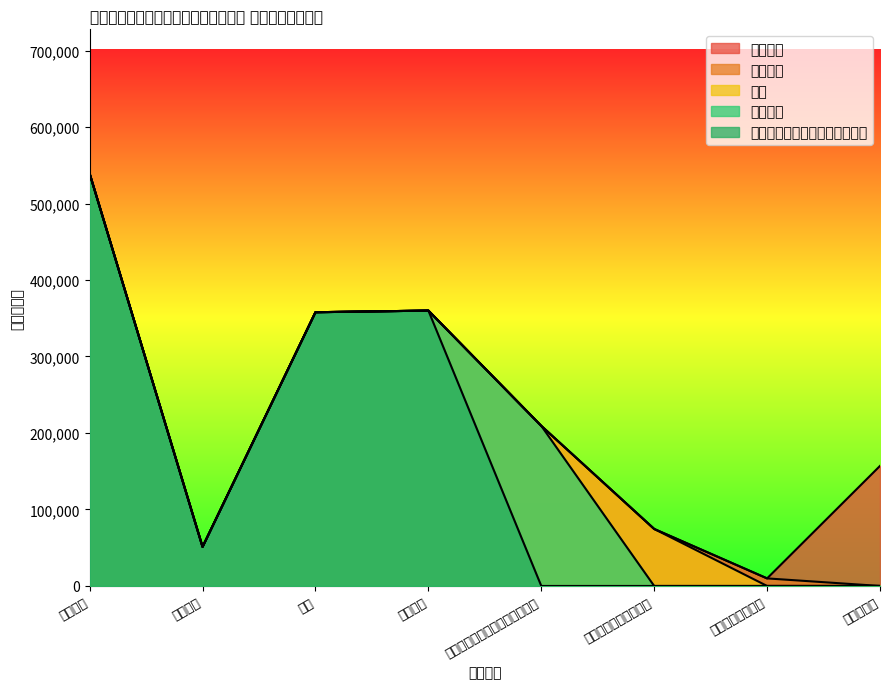

Which series has the widest spread of values?

基本工资